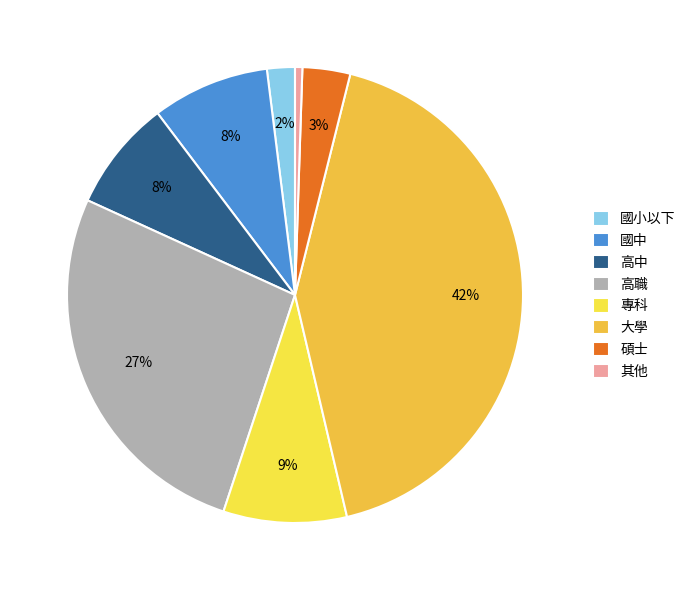

What is the ratio of the value at 大學 to the value at 高職?

1.6